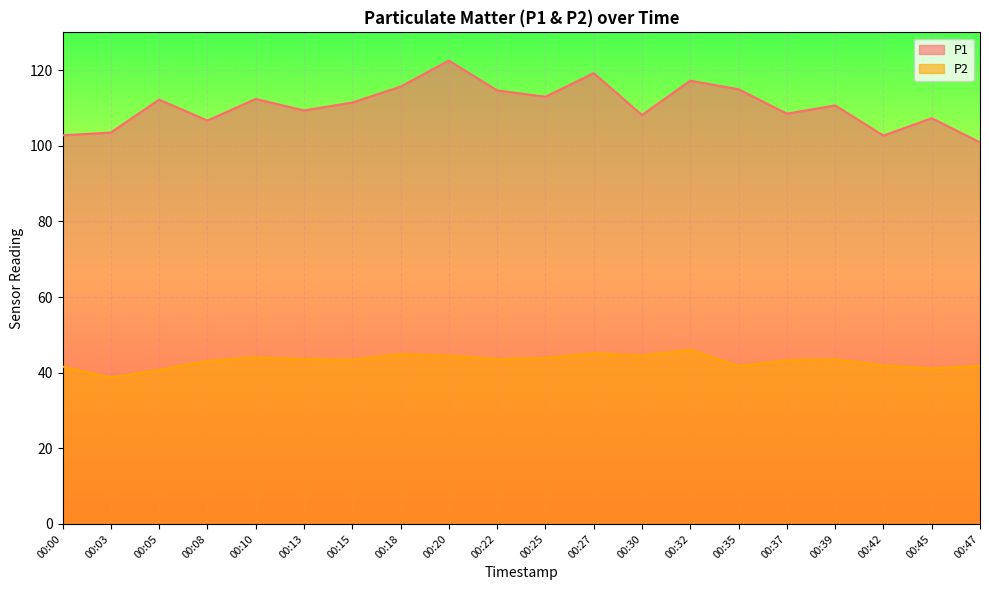

Is it true that P2 equals 63.8 at 00:18?

False